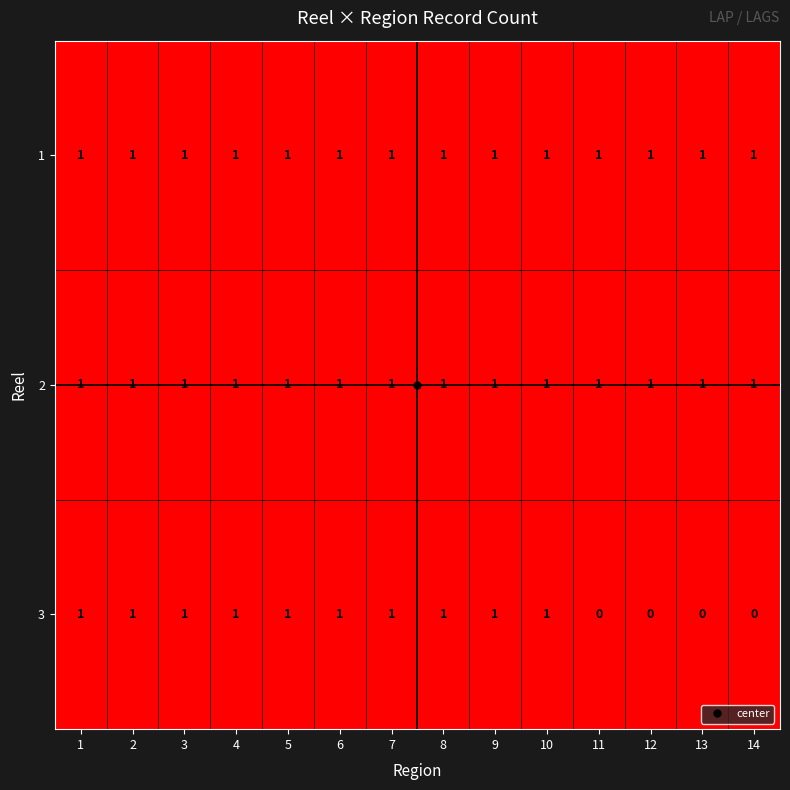

At how many categories does at least one series exceed 0?

14